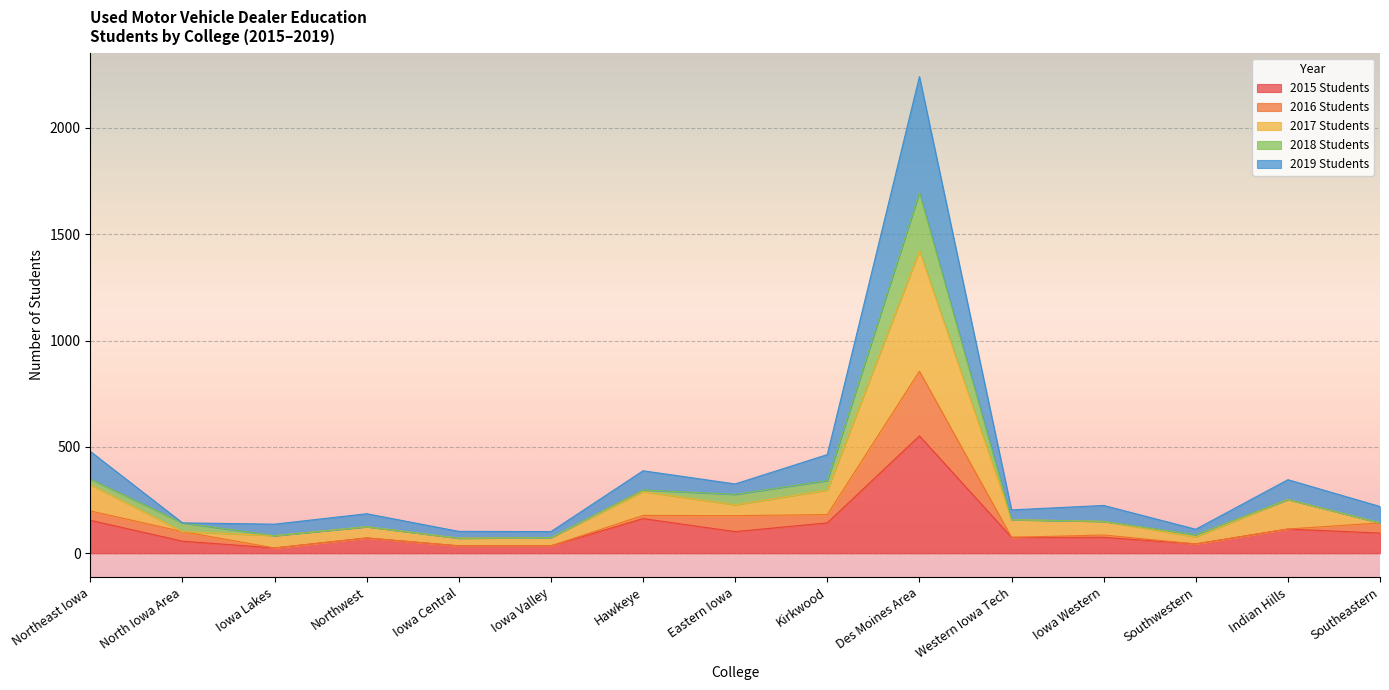

At which category is the sum across all series the highest?

Des Moines Area